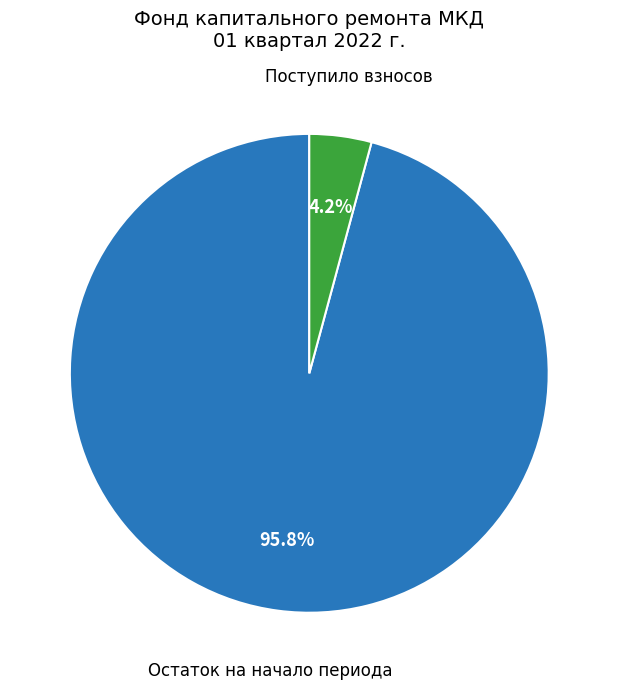

Is there a majority slice in this chart?

Yes